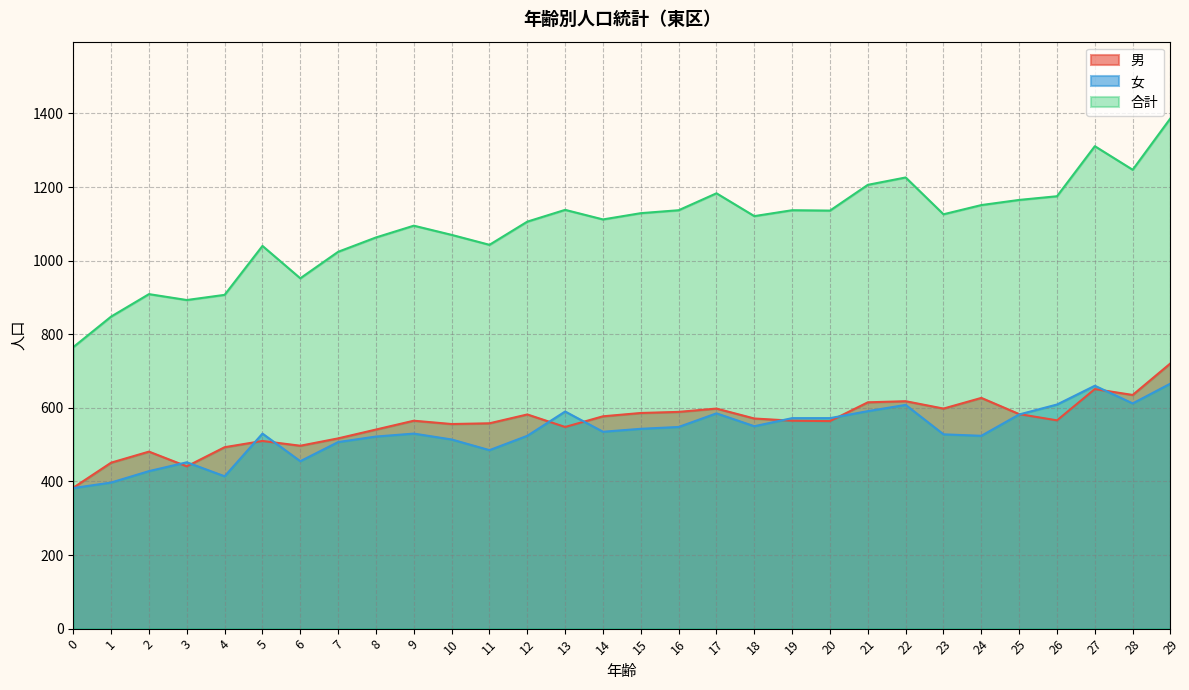

True or false: 女 and 合計 cross at least once.

False